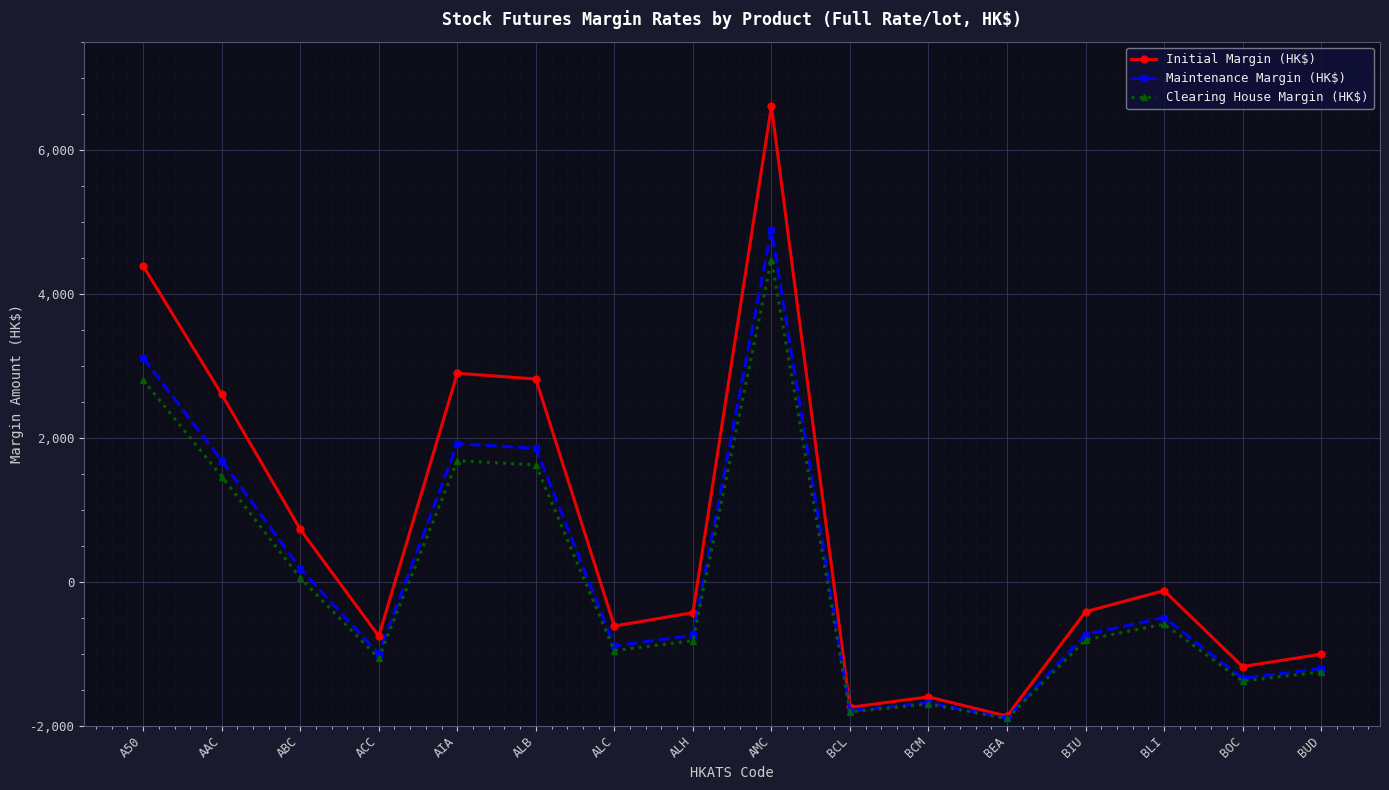

At which category is the sum across all series the highest?

AMC